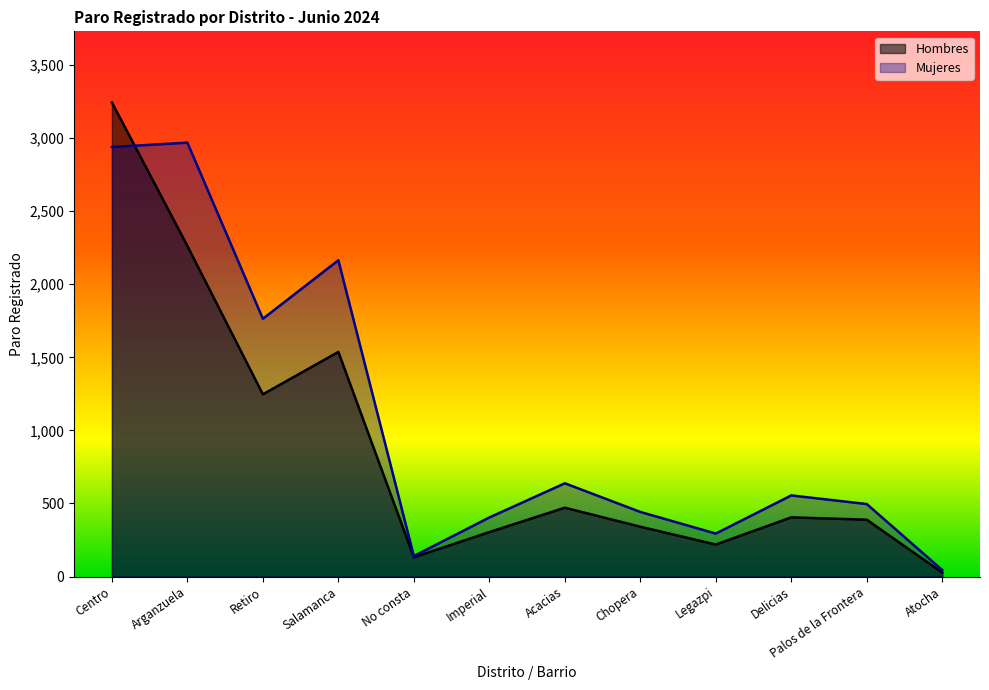

At which category is the sum across all series the highest?

Centro